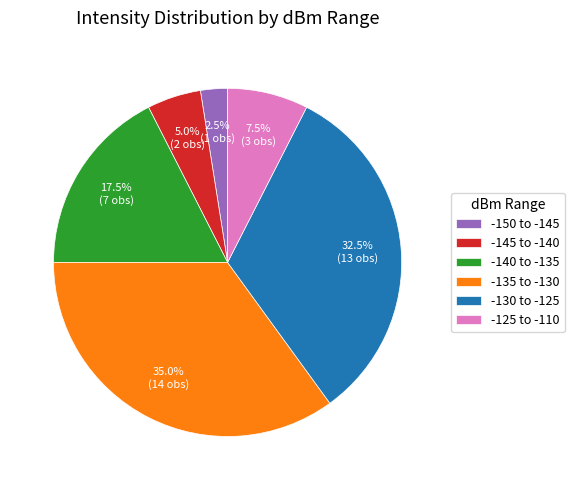

Does any single category account for the majority?

No